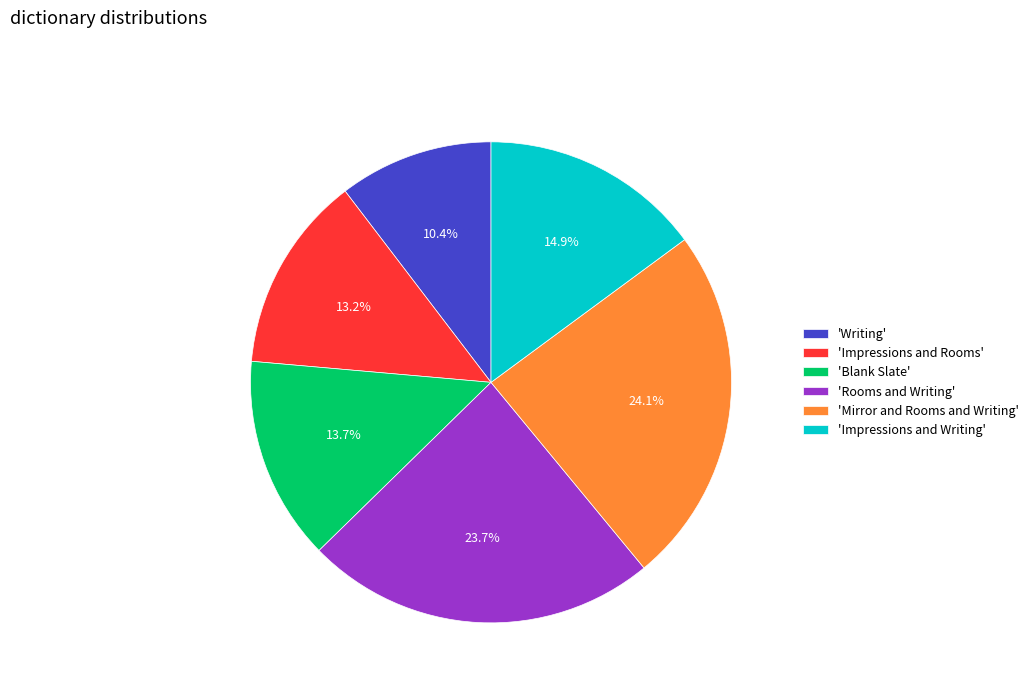

Does any single category account for the majority?

No